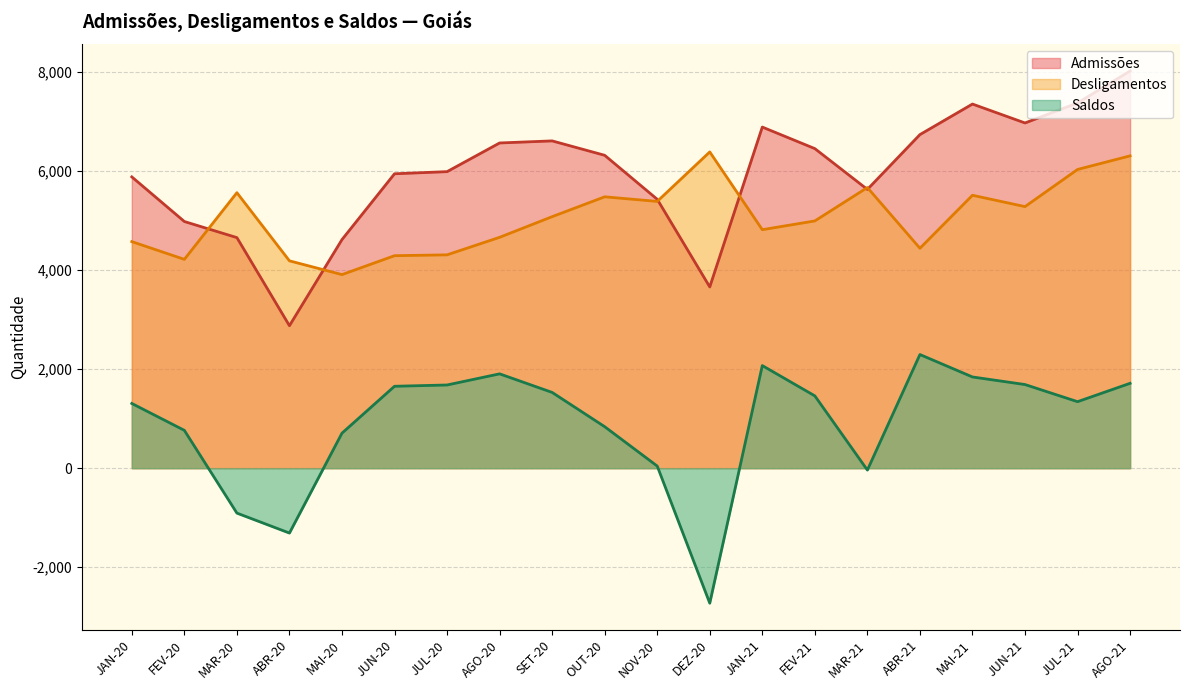

Reading left to right, extract all data points from this chart.

Admissões: 5882	4981	4656	2877	4616	5945	5988	6567	6609	6318	5430	3660	6888	6453	5629	6736	7353	6971	7375	8021
Desligamentos: 4575	4217	5563	4187	3909	4291	4308	4662	5079	5480	5387	6386	4816	4993	5667	4441	5511	5282	6032	6307
Saldos: 1307	764	-907	-1310	707	1654	1680	1905	1530	838	43	-2726	2072	1460	-38	2295	1842	1689	1343	1714